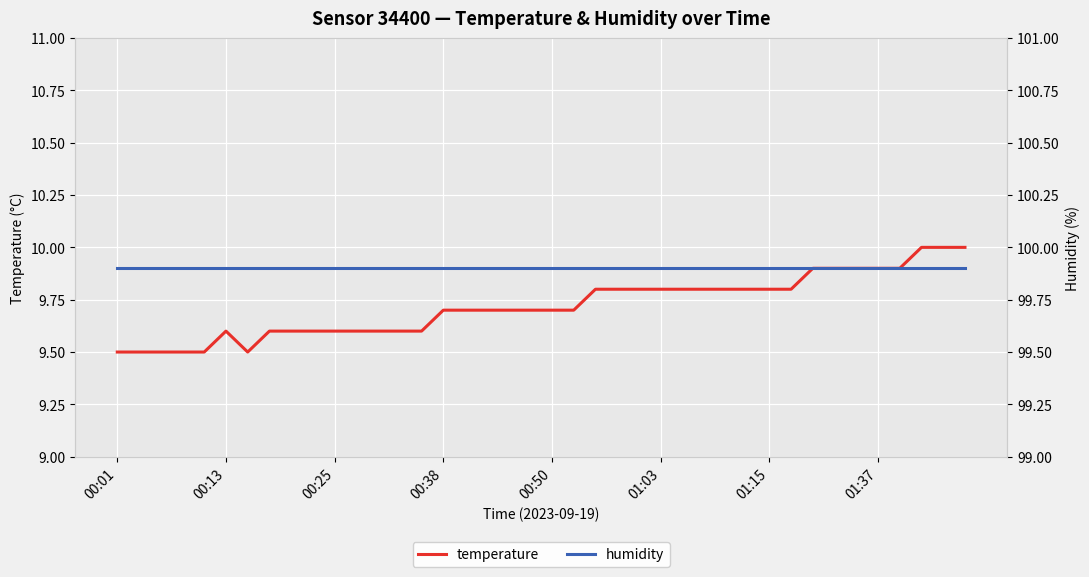

Reading left to right, transcribe all the data shown in this chart.

temperature: 9.5	9.5	9.5	9.5	9.5	9.6	9.5	9.6	9.6	9.6	9.6	9.6	9.6	9.6	9.6	9.7	9.7	9.7	9.7	9.7	9.7	9.7	9.8	9.8	9.8	9.8	9.8	9.8	9.8	9.8	9.8	9.8	9.9	9.9	9.9	9.9	9.9	10.0	10.0	10.0
humidity: 99.9	99.9	99.9	99.9	99.9	99.9	99.9	99.9	99.9	99.9	99.9	99.9	99.9	99.9	99.9	99.9	99.9	99.9	99.9	99.9	99.9	99.9	99.9	99.9	99.9	99.9	99.9	99.9	99.9	99.9	99.9	99.9	99.9	99.9	99.9	99.9	99.9	99.9	99.9	99.9